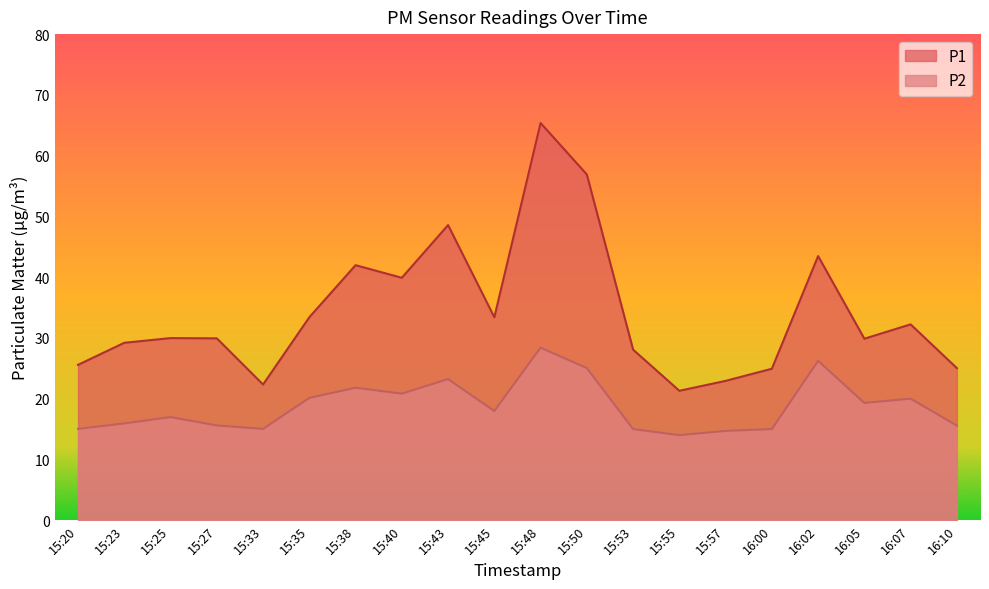

The P1 series shows 33.4 at 15:35. True or false?

True